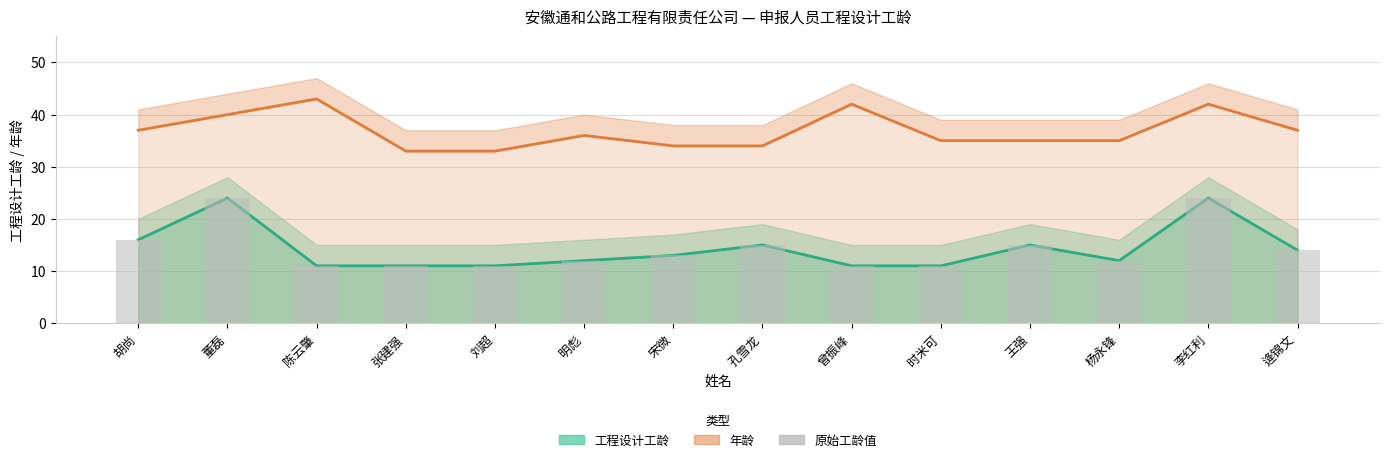

Does the chart contain any negative values?

No